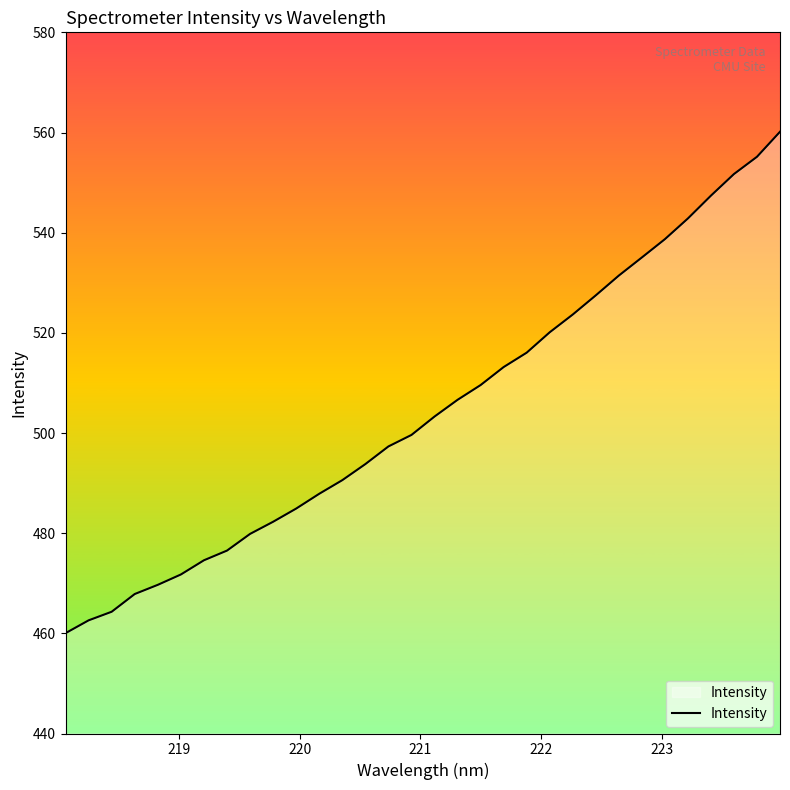

True or false: there are more than 2 points higher than both neighbors.

False